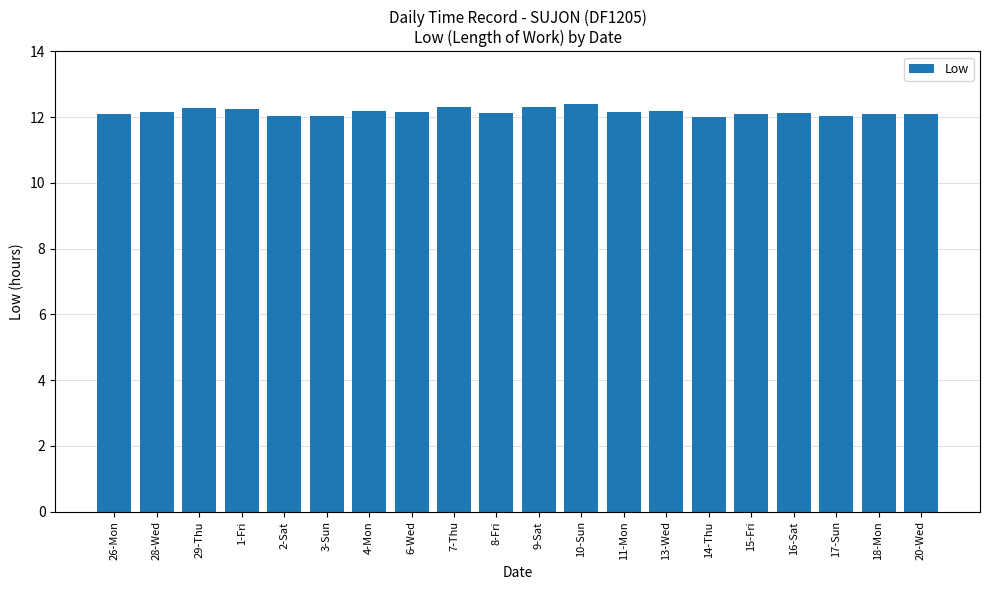

The value at 6-Wed is 12.2. True or false?

True